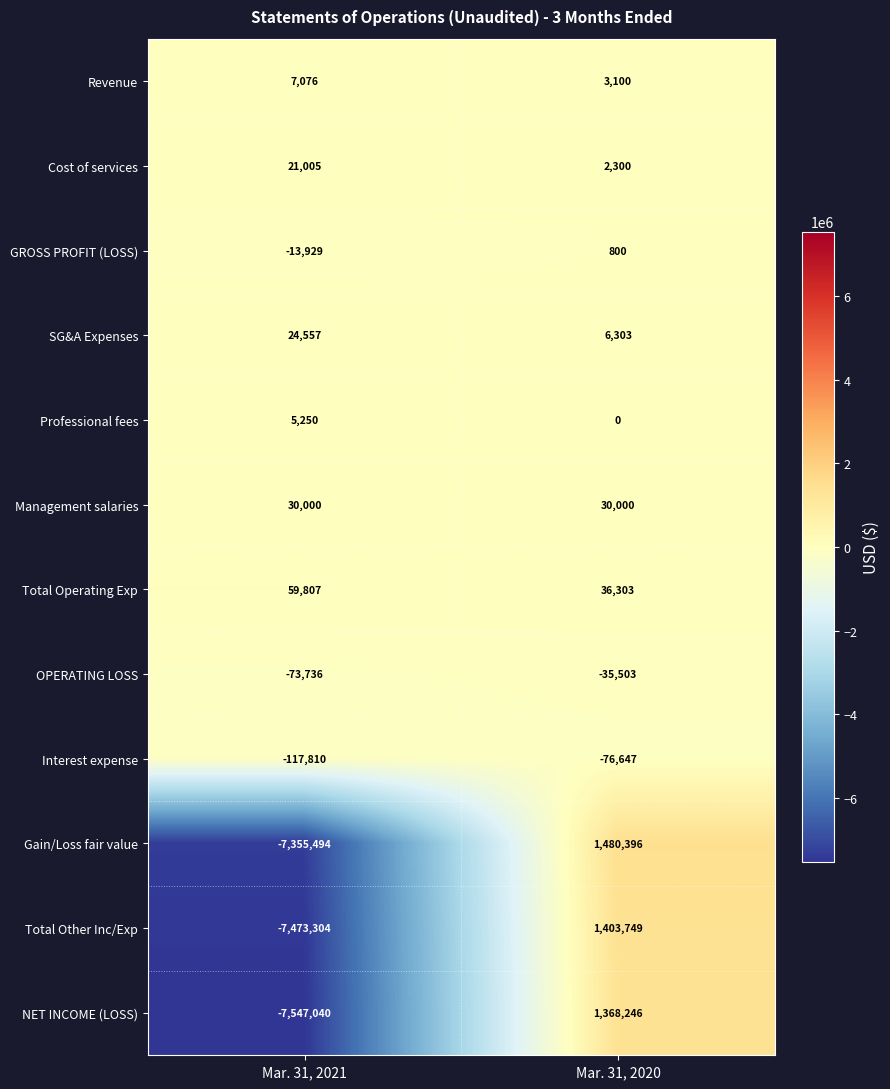

Rank the series at Mar. 31, 2020 from highest to lowest value.

Gain/Loss fair value, Total Other Inc/Exp, NET INCOME (LOSS), Total Operating Exp, Management salaries, SG&A Expenses, Revenue, Cost of services, GROSS PROFIT (LOSS), Professional fees, OPERATING LOSS, Interest expense